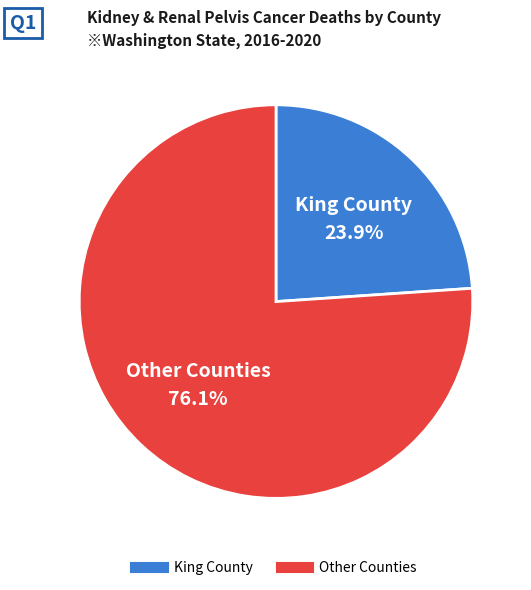

Is there any slice that represents more than half of the pie?

Yes